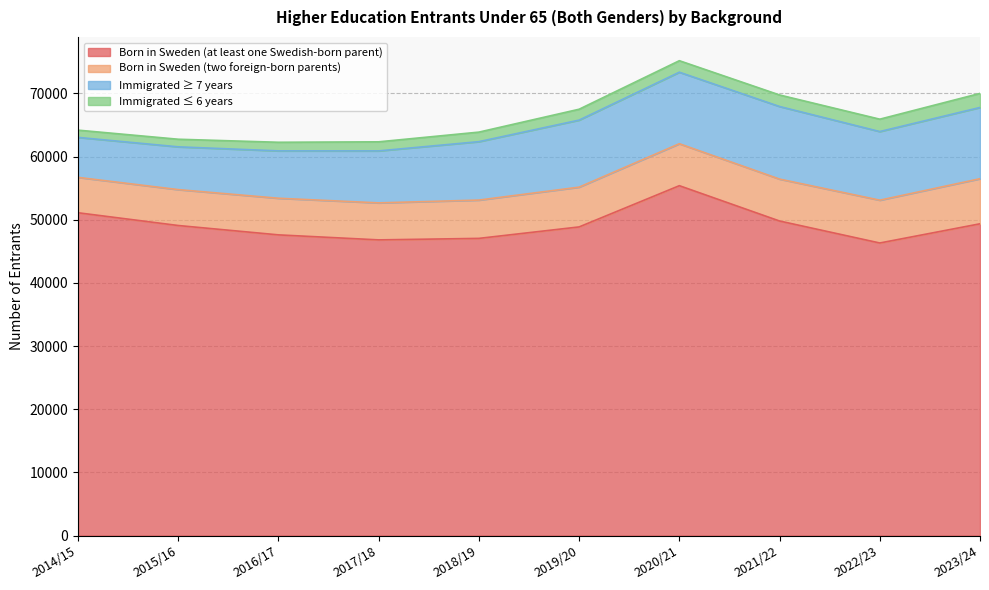

What is the label of the 5th point from the right?

2019/20